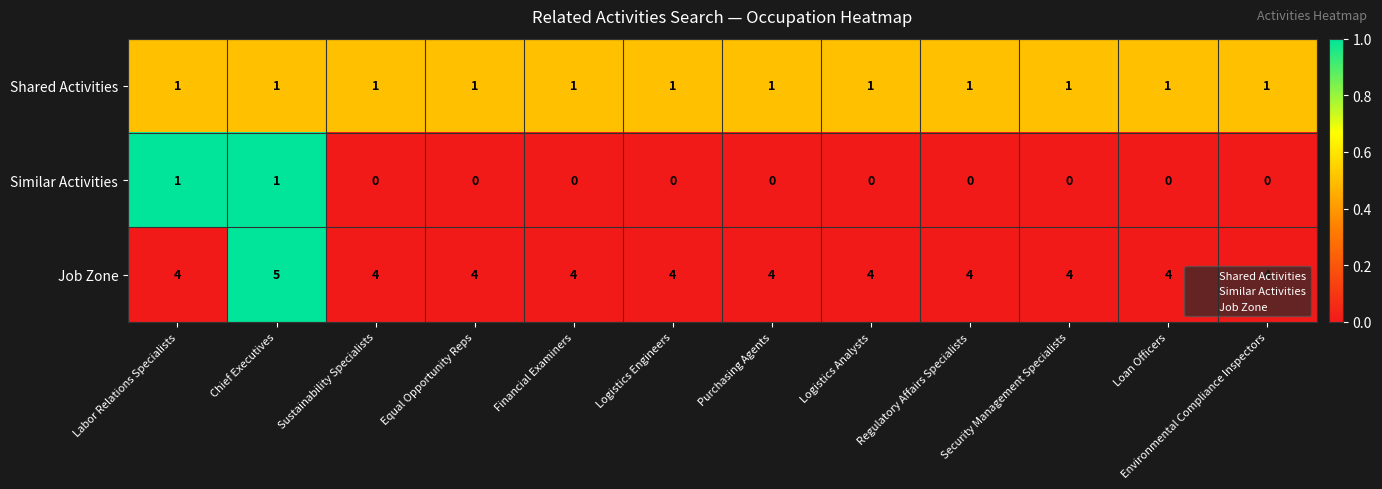

Rank the series by their average value, from highest to lowest.

Job Zone, Shared Activities, Similar Activities